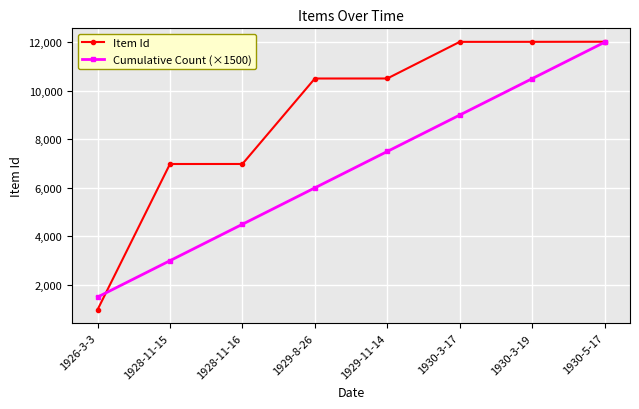

At which category is the sum across all series the highest?

1930-5-17